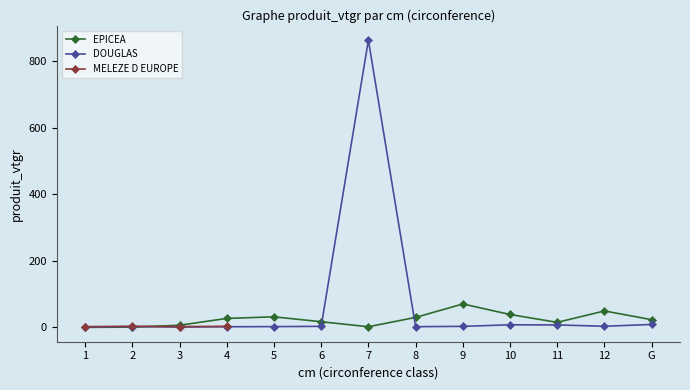

At 1, list the series in order from largest to smallest.

MELEZE D EUROPE, DOUGLAS, EPICEA